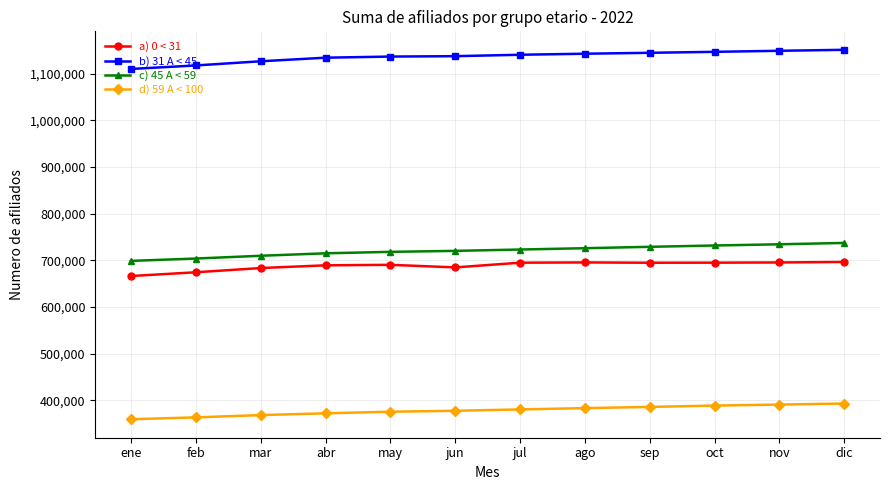

Rank the series by their maximum value, from lowest to highest.

d) 59 A < 100, a) 0 < 31, c) 45 A < 59, b) 31 A < 45